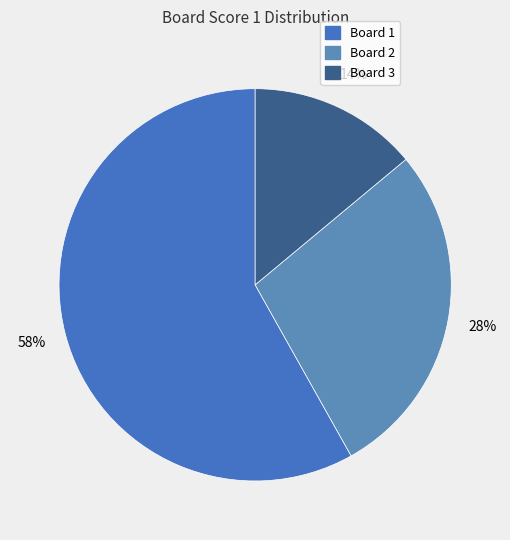

Is there any slice that represents more than half of the pie?

Yes